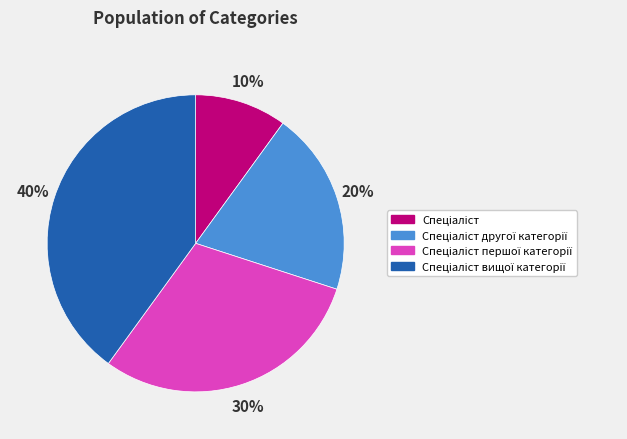

To the nearest percent, what is the average slice percentage?

25%